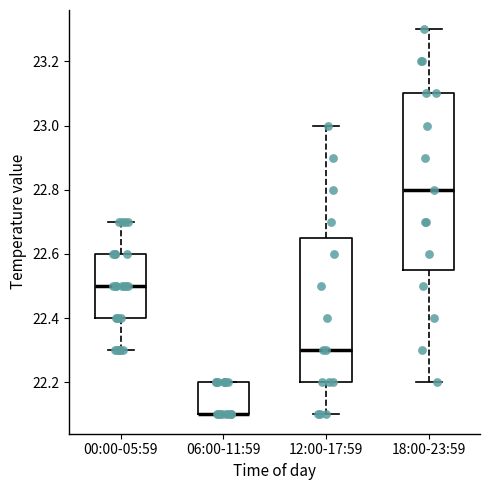

Reading left to right, read every box against the y-axis: the position of its median line, the range the box covers, and the ends of its whiskers. The values are not printed on the chart, so give them approximately, as read against the axis.

00:00-05:59: median 22.50, box 22.40 to 22.60, whiskers 22.30 to 22.70
06:00-11:59: median 22.10 (drawn on the box's lower edge), box 22.10 to 22.20, whiskers 22.10 to 22.20
12:00-17:59: median 22.30, box 22.20 to 22.66, whiskers 22.10 to 23.00
18:00-23:59: median 22.80, box 22.56 to 23.10, whiskers 22.20 to 23.30